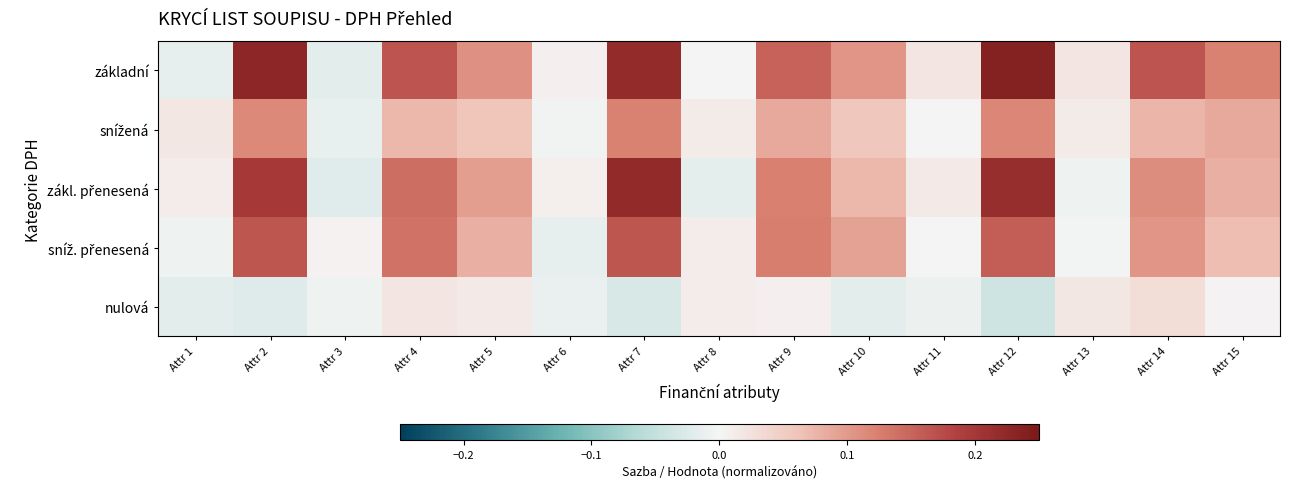

What is the difference between the highest and lowest values at Attr 14?

0.1